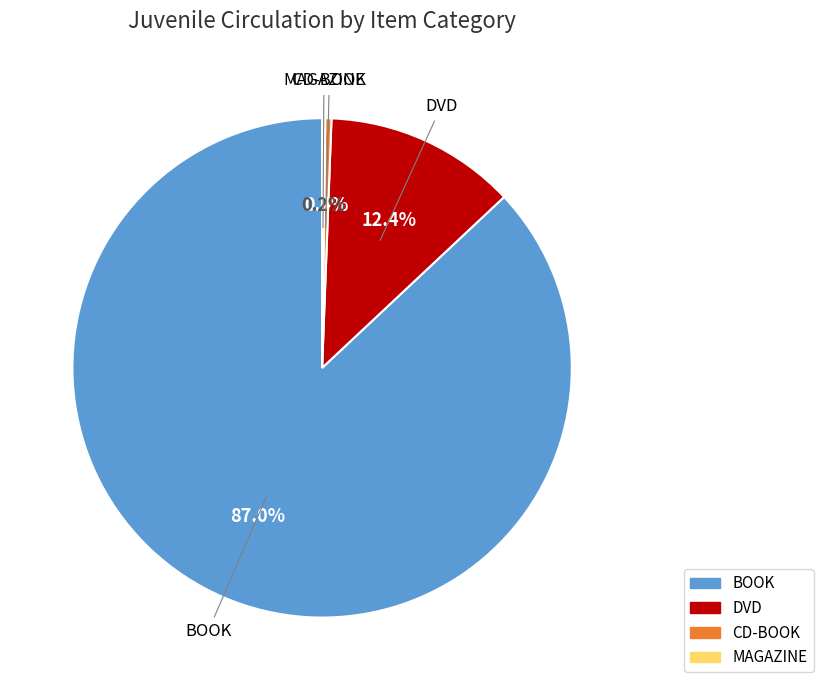

Which has a higher value, CD-BOOK or BOOK?

BOOK